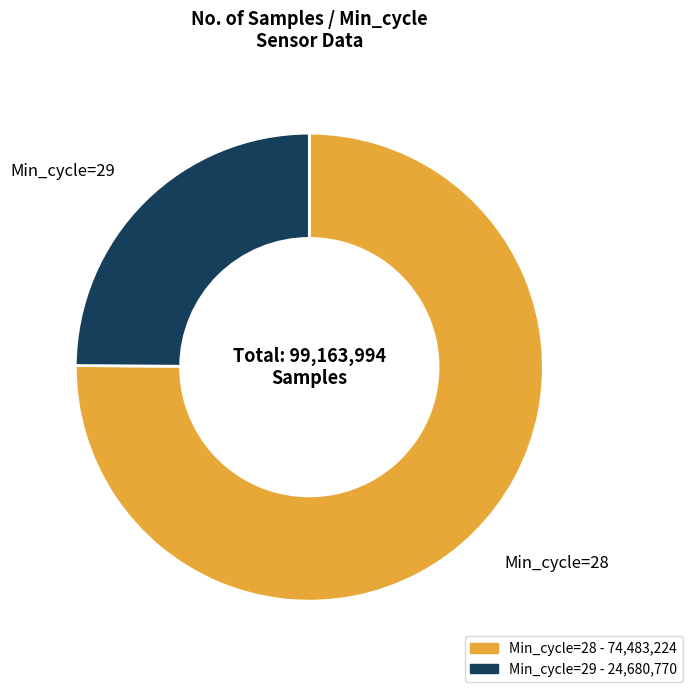

Is there a majority slice in this chart?

Yes